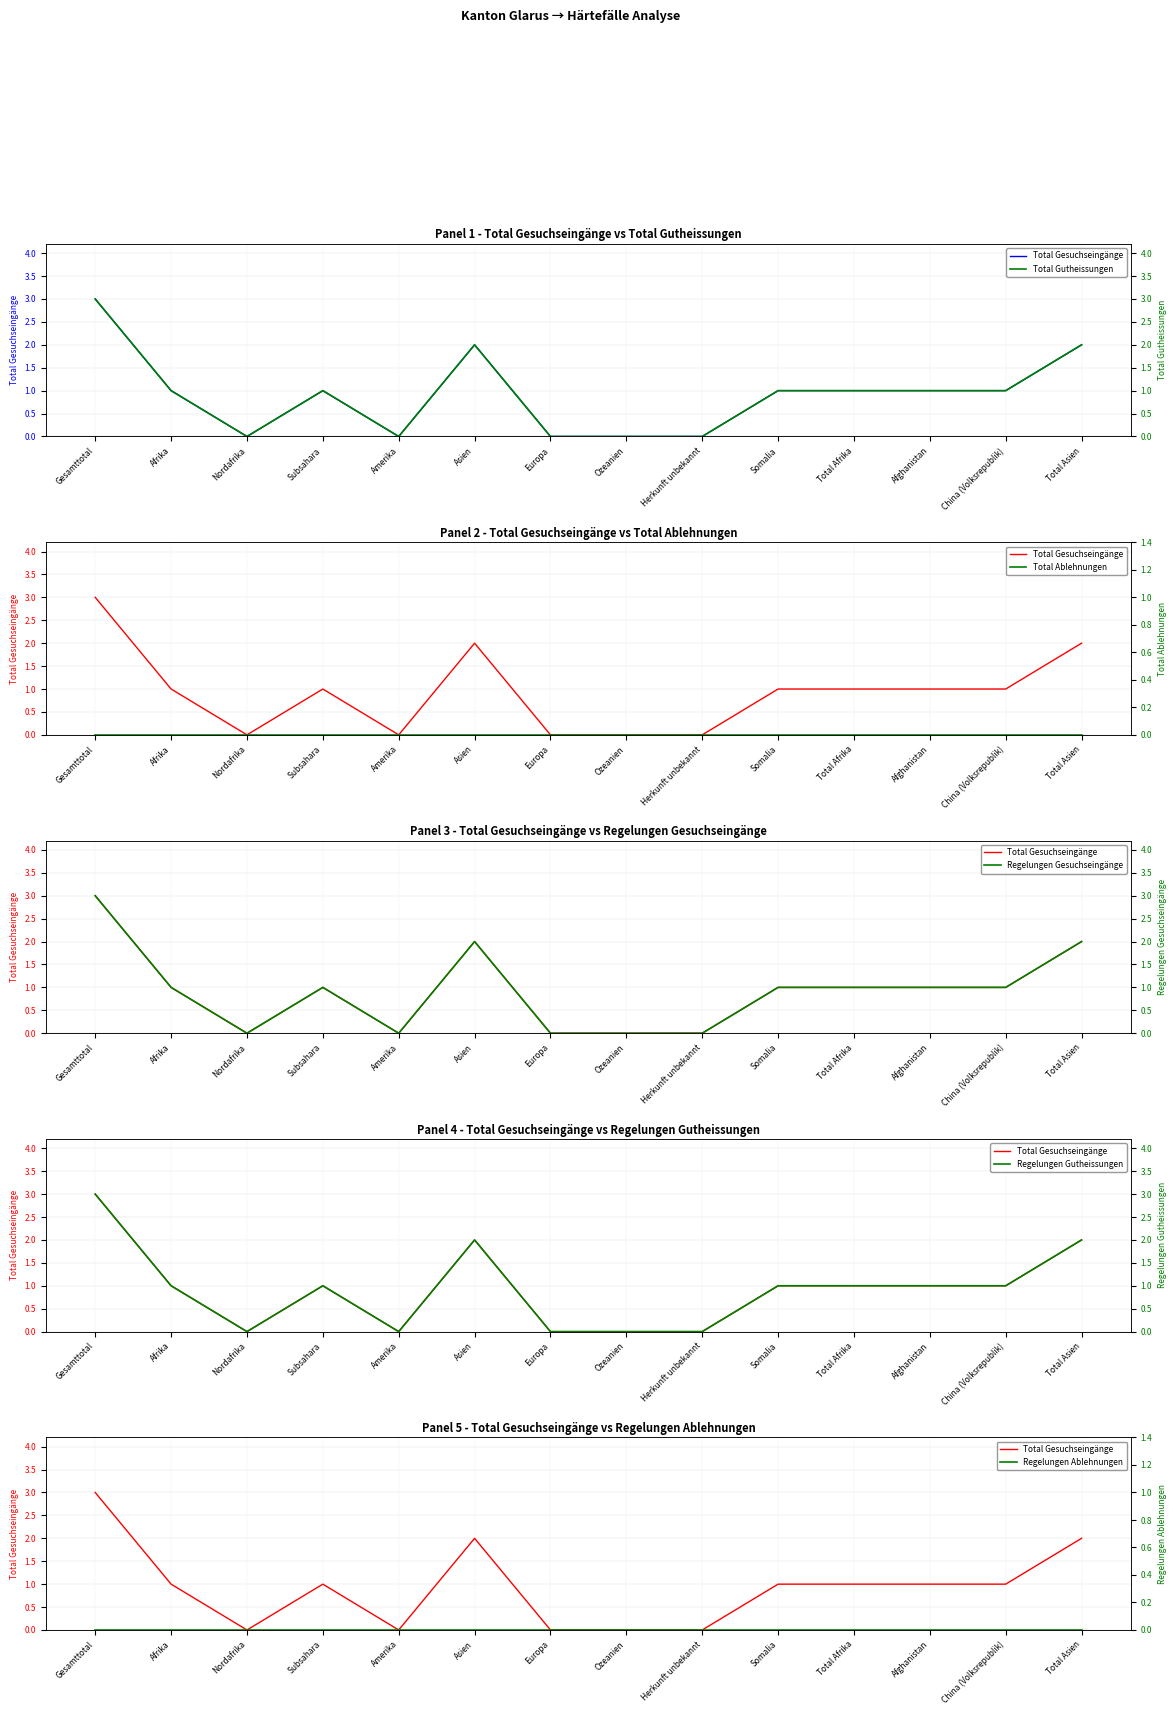

List the series in order of their peak value, lowest first.

Total Ablehnungen, Regelungen Ablehnungen, Total Gesuchseingänge, Total Gutheissungen, Regelungen Gesuchseingänge, Regelungen Gutheissungen